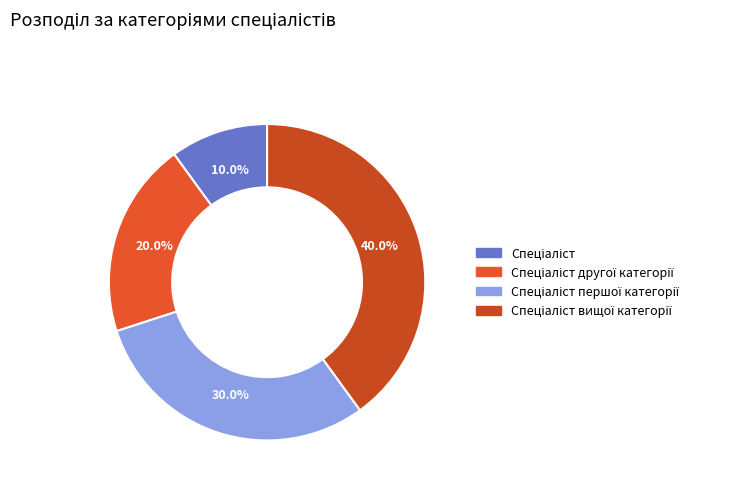

Which category has the smallest portion of the pie?

Спеціаліст